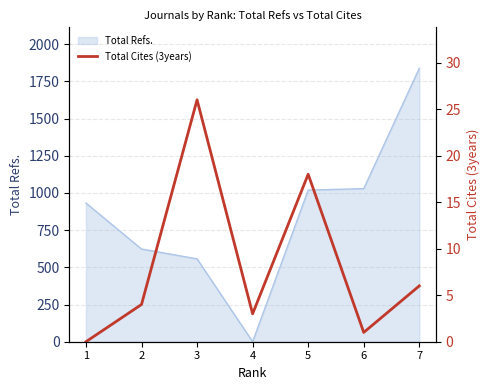

How many interior local peaks (higher than both neighbors) does the data have?

2